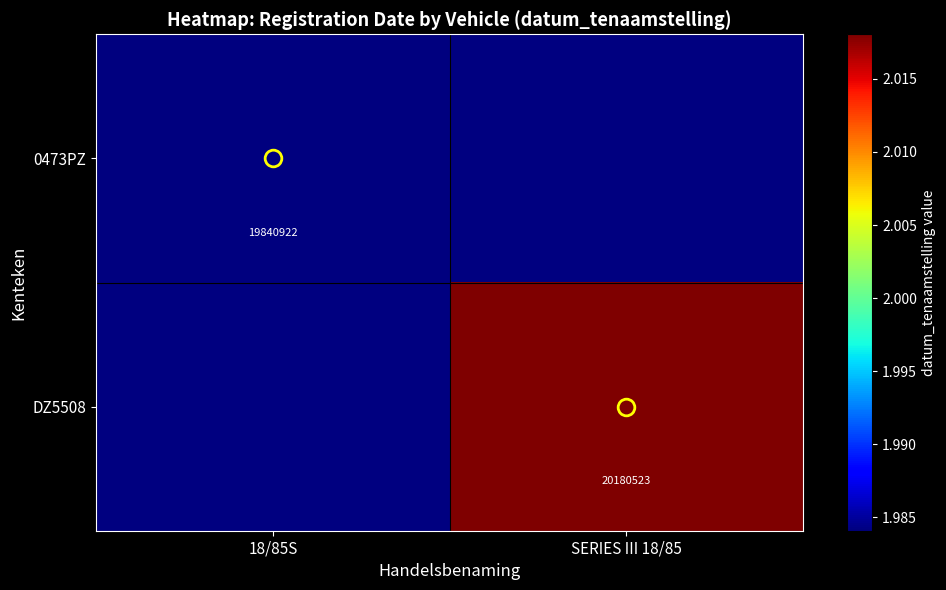

At which category does the chart reach its peak across all series?

SERIES III 18/85